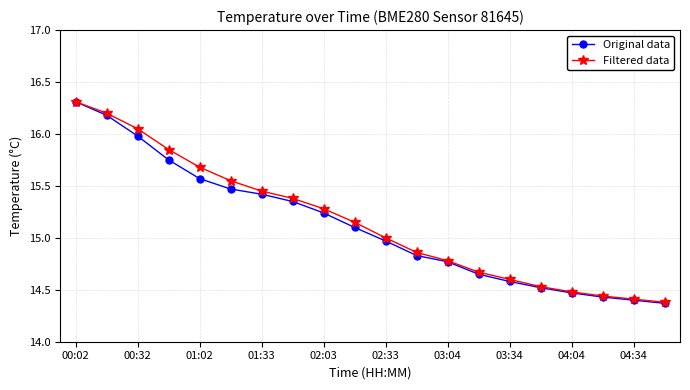

Which series has the largest range (max minus min)?

Original data